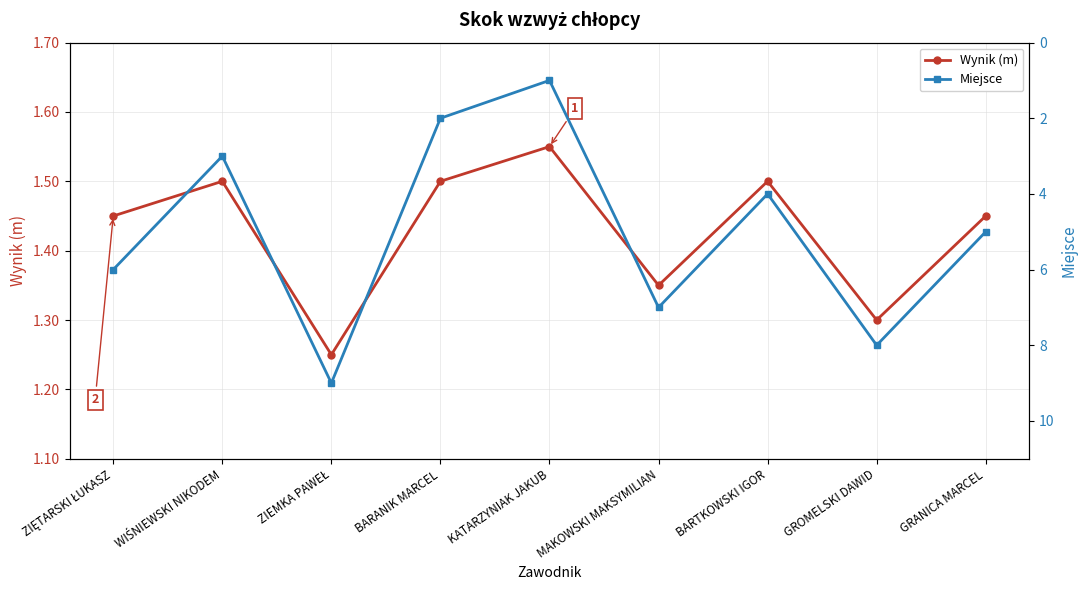

What is the minimum value shown in the chart?

1.0